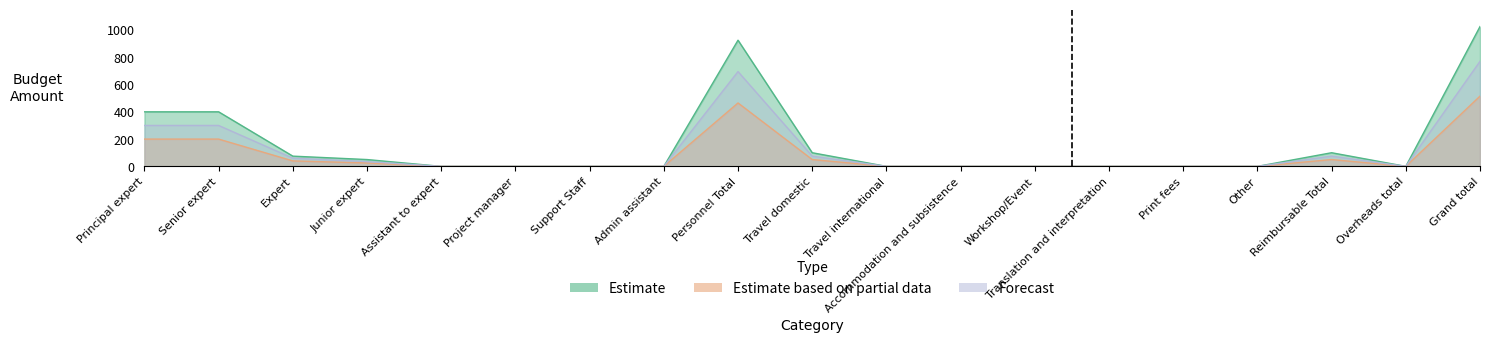

What is the difference between the second highest and second lowest values in the Estimate series?

925